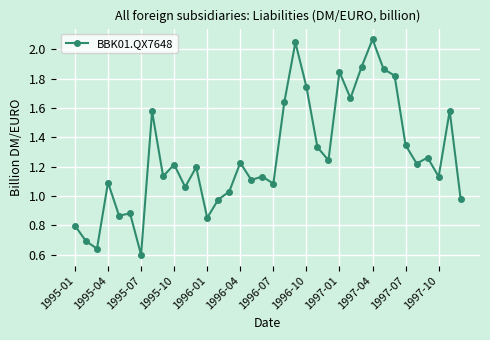

What is the difference between the second highest and second lowest values?

1.4